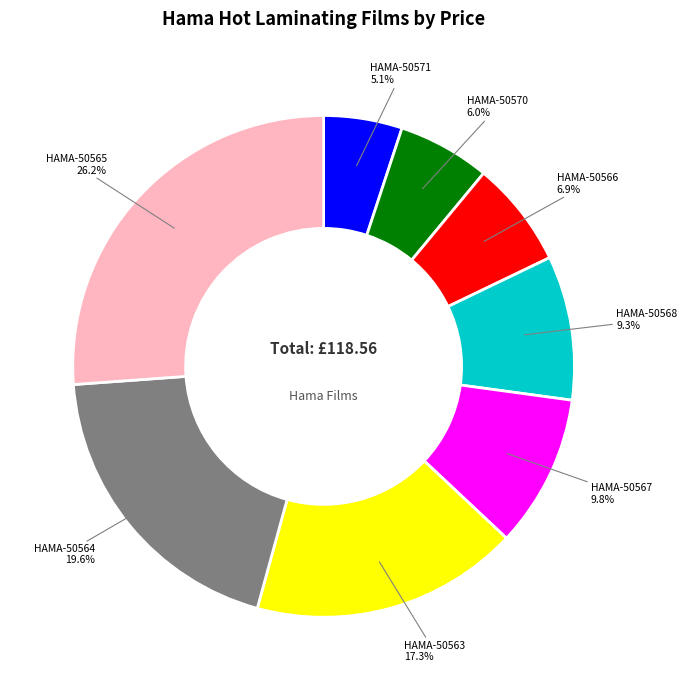

Is it true that HAMA-50570 is 1% of the pie?

False